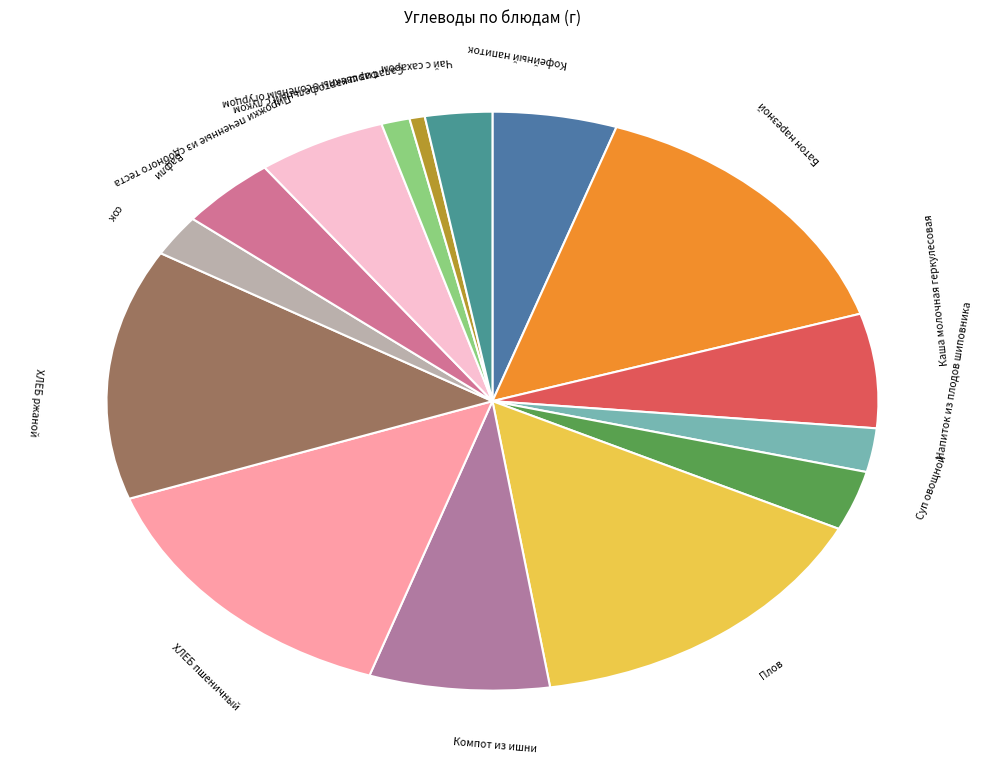

Count the number of slices in the pie.

15